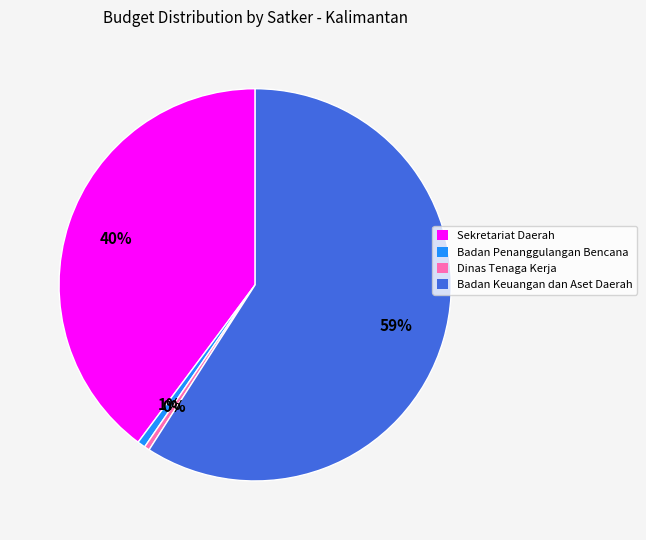

The Sekretariat Daerah slice represents 40% of the pie. True or false?

True